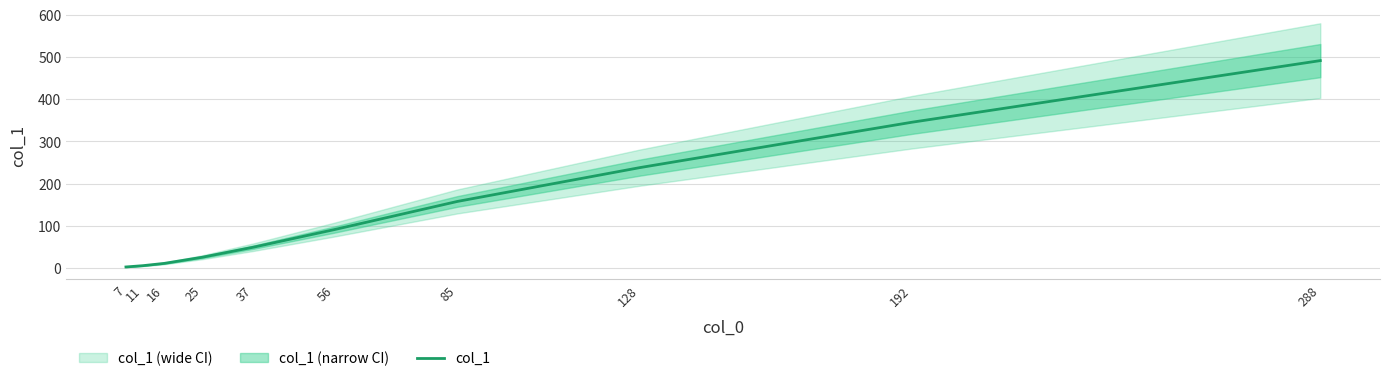

How many categories are shown in the chart?

10